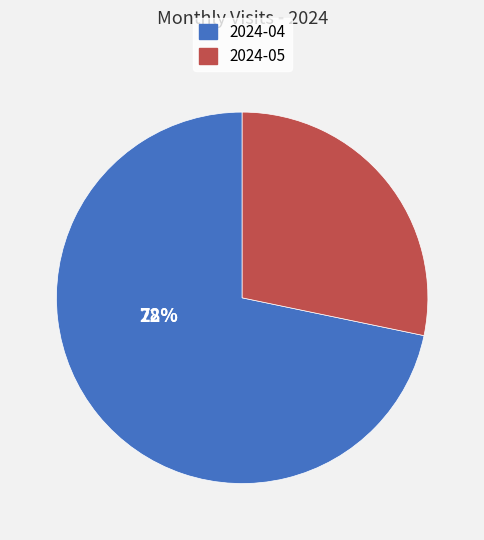

Approximately how many times larger is the value at 2024-04 compared to 2024-05?

2.5